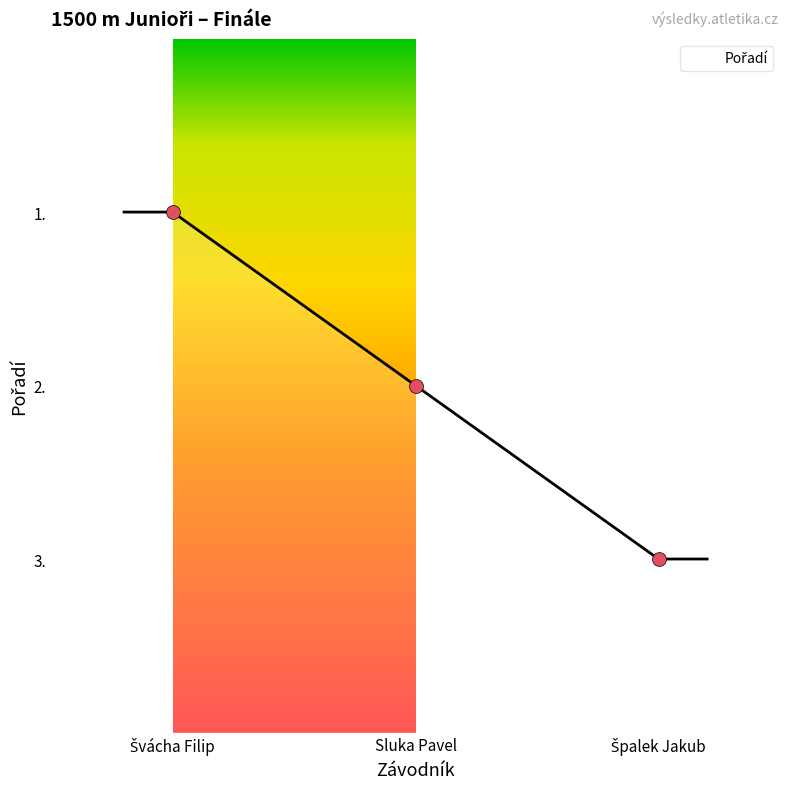

What is the ratio of the value at Špalek Jakub to the value at Sluka Pavel?

0.5